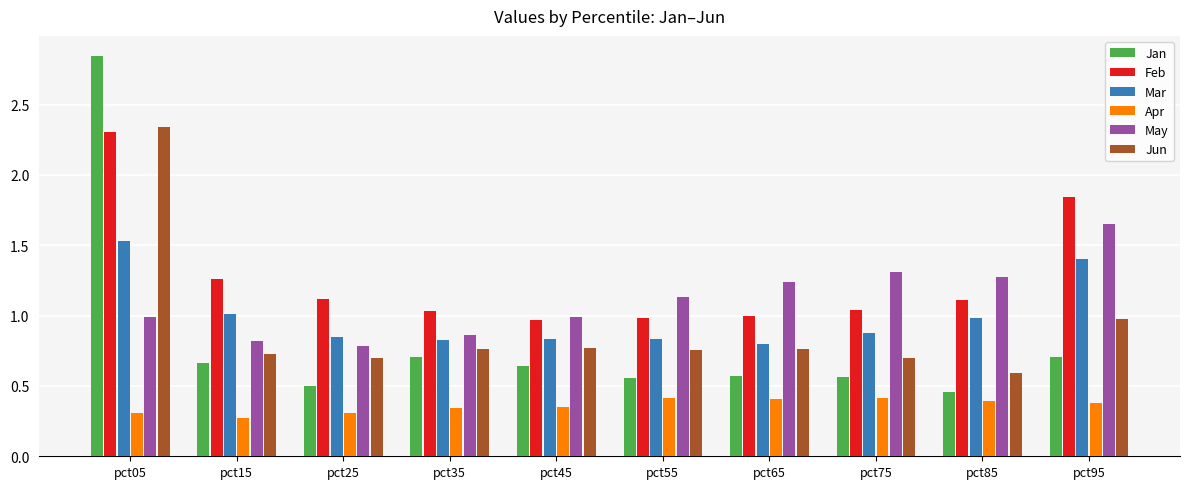

Is the value of Jun at pct85 greater than the value of Feb at pct85?

No